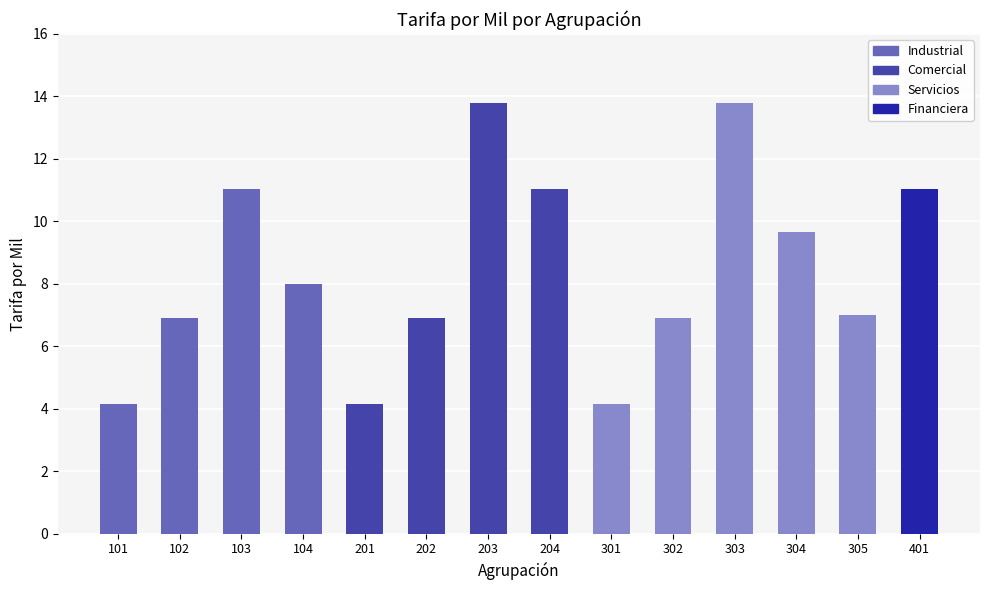

Are the bars grouped side by side (vs. stacked)?

No